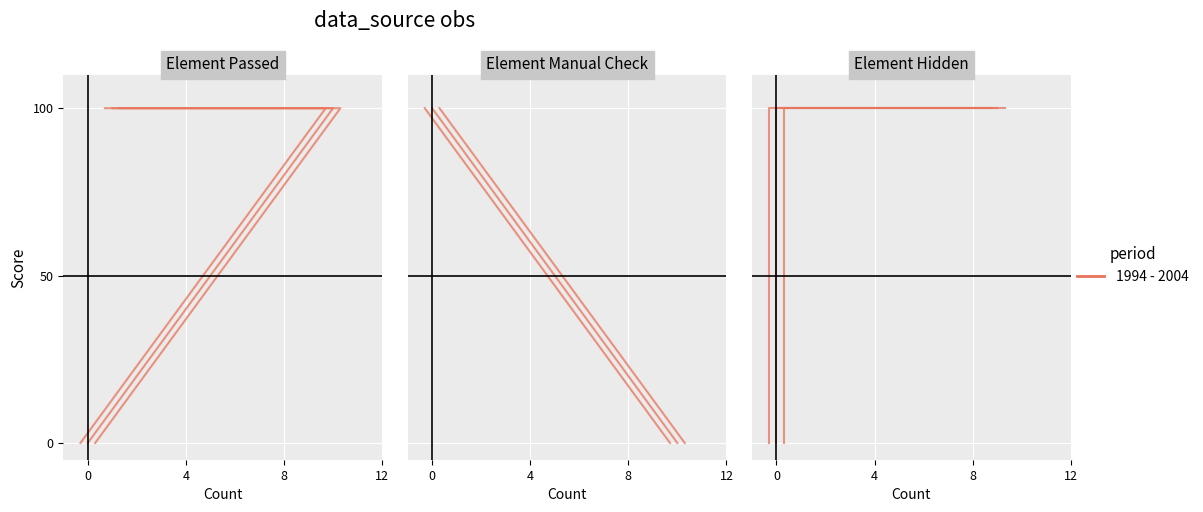

How many lines are shown in the chart?

1